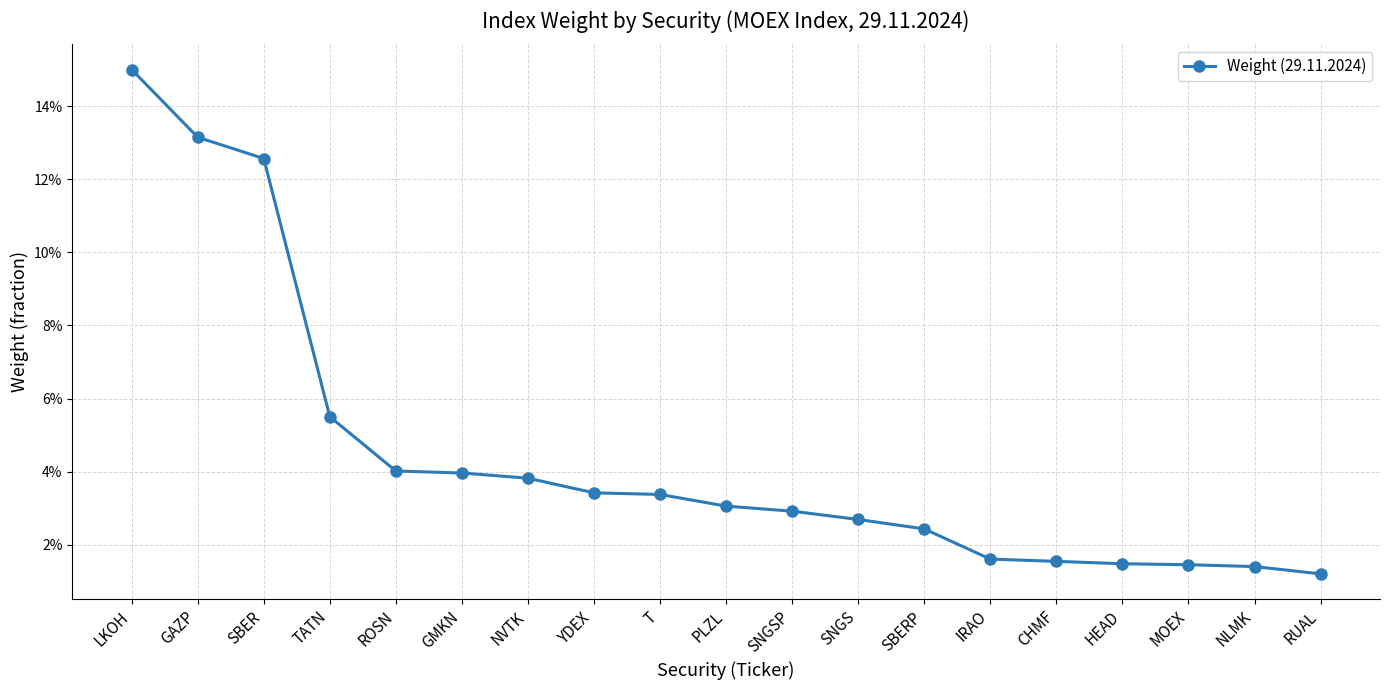

Does the chart have visible grid lines?

Yes